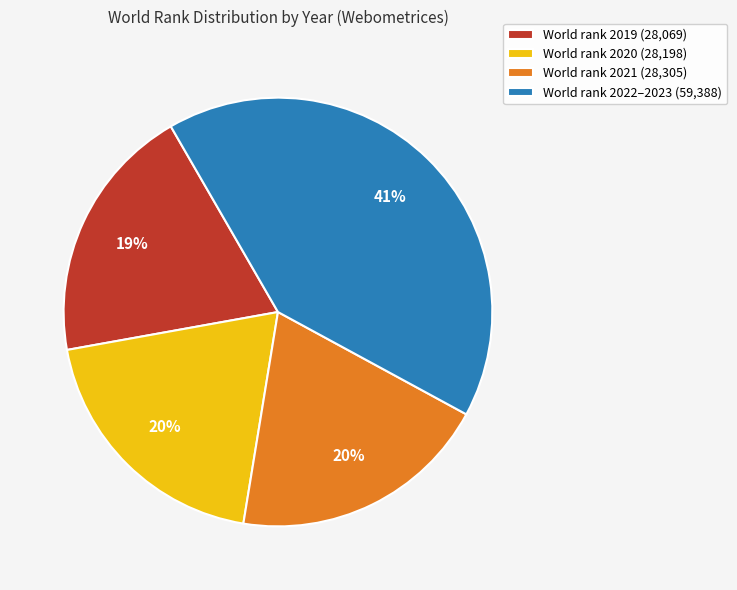

Do World rank 2019 (28,069) and World rank 2021 (28,305) together represent more than half of the pie?

No